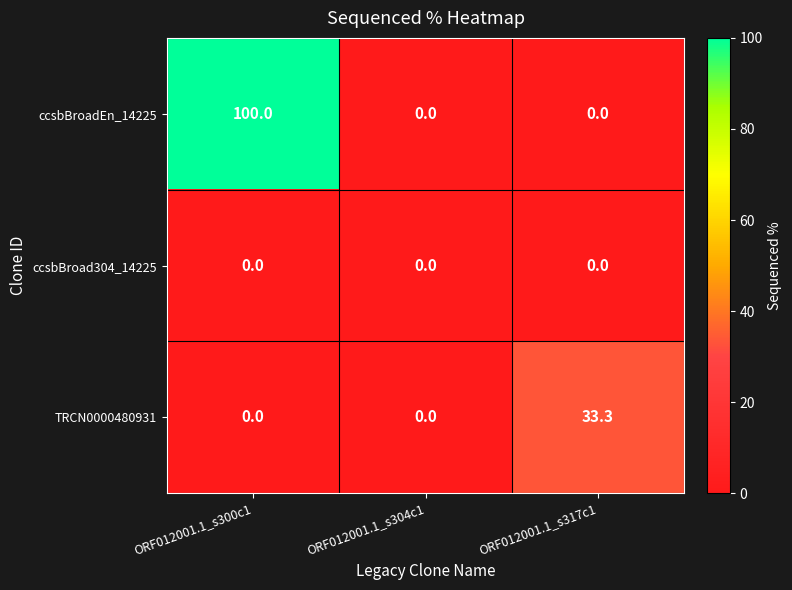

What is the maximum value for TRCN0000480931?

33.3